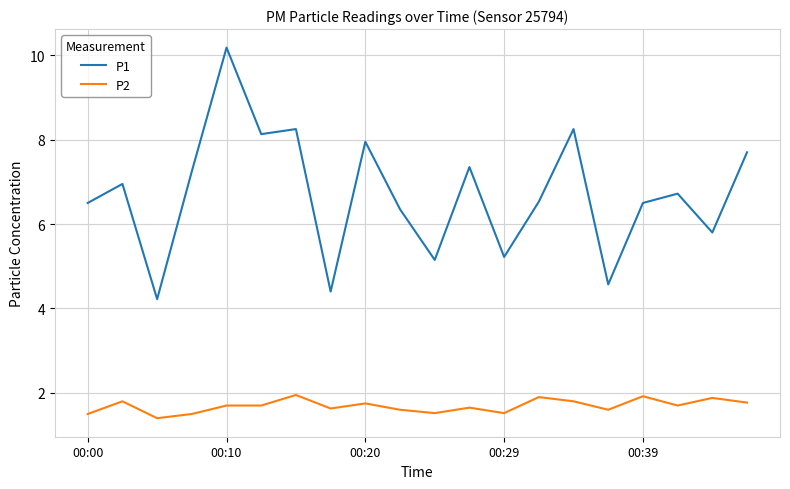

True or false: P2 and P1 intersect in this chart.

False